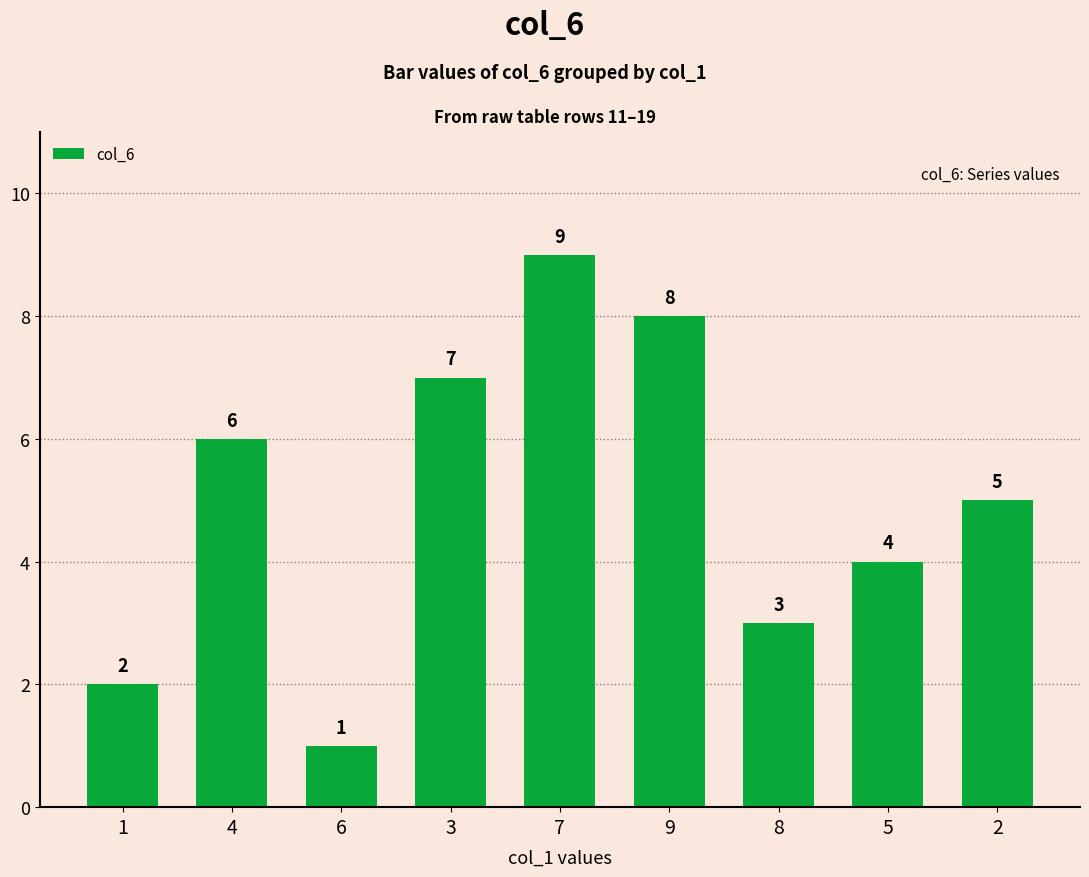

At which category does the chart reach its minimum across all series?

6